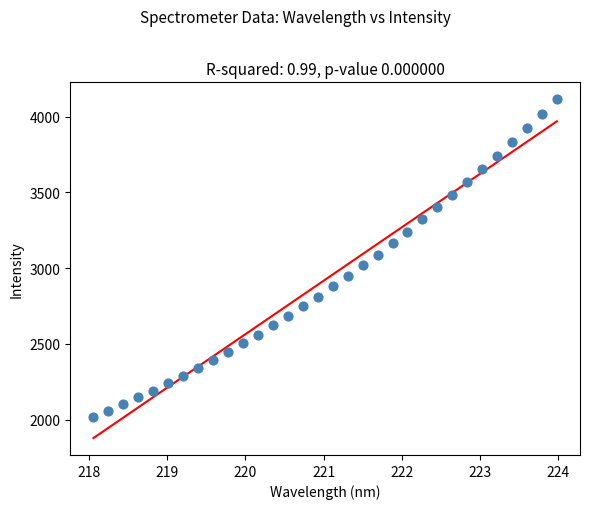

What is the range of X values (max minus min)?

5.9